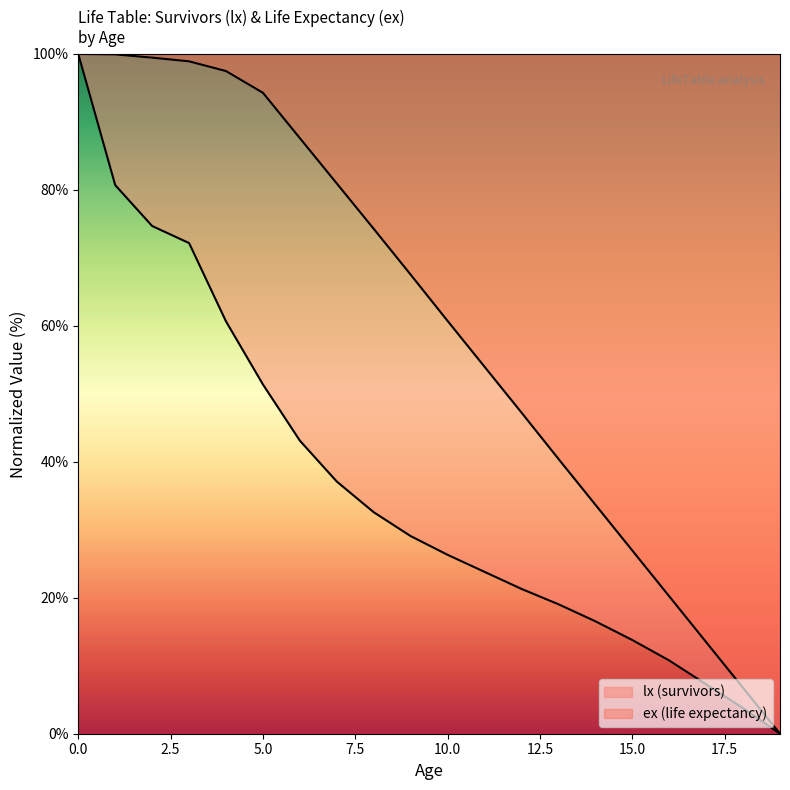

Is the value of lx at 16 greater than the value of ex at 4?

No